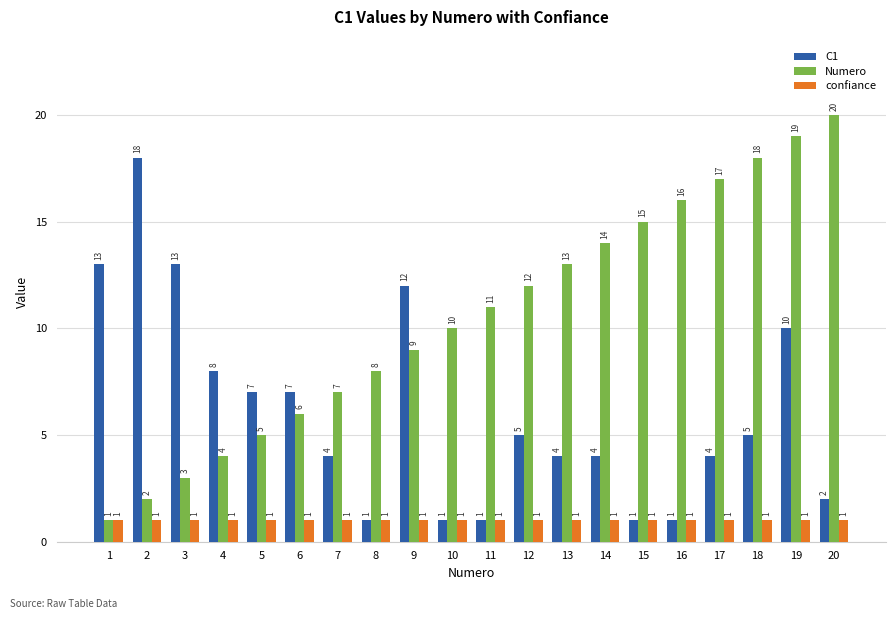

Which series changed the most between 11 and 16?

Numero